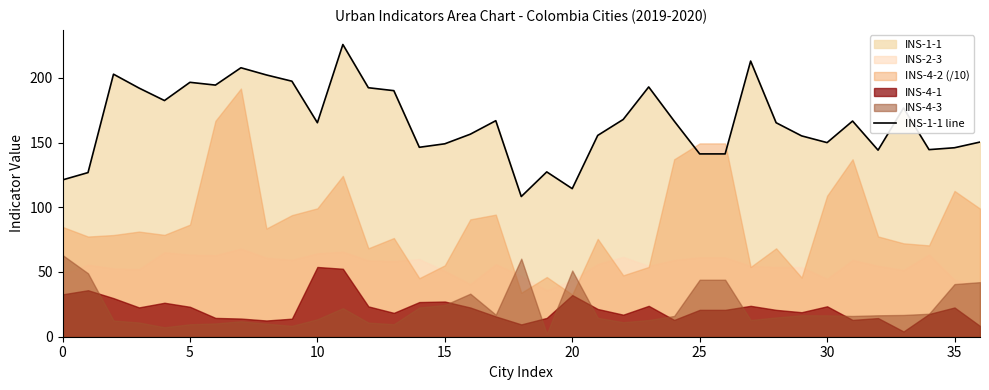

The chart shows a value of 165.3 at 28. True or false?

True